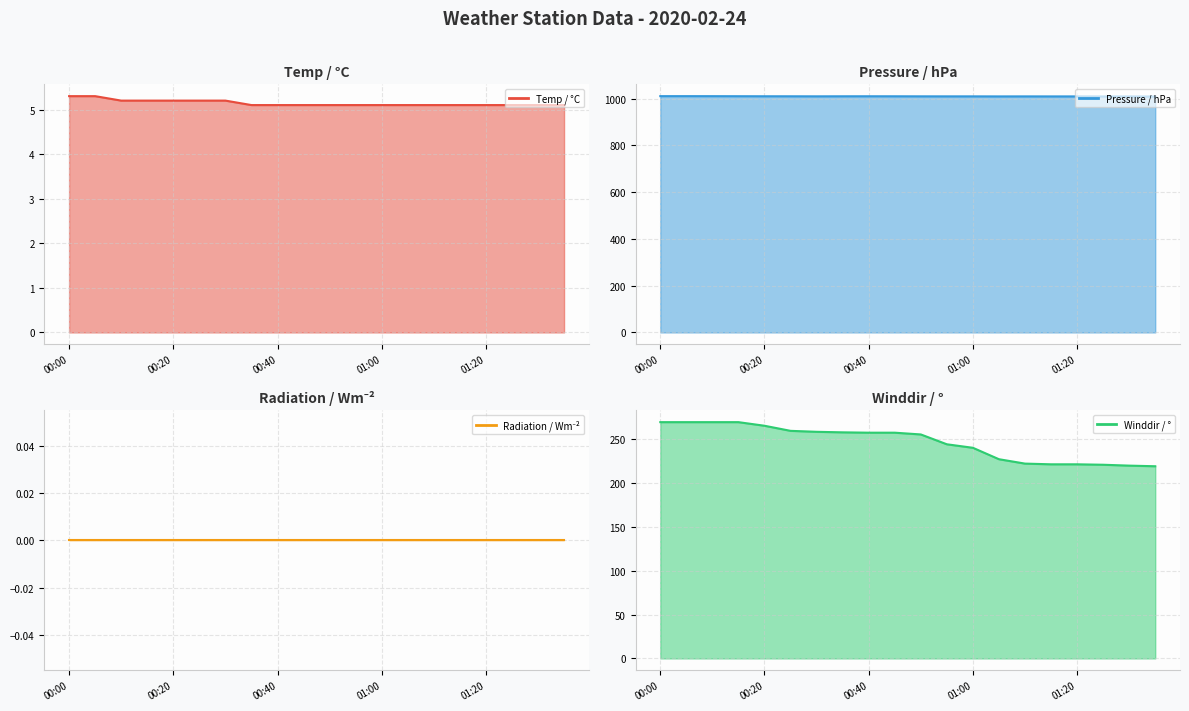

What is the highest value of the Winddir / ° series?

269.0